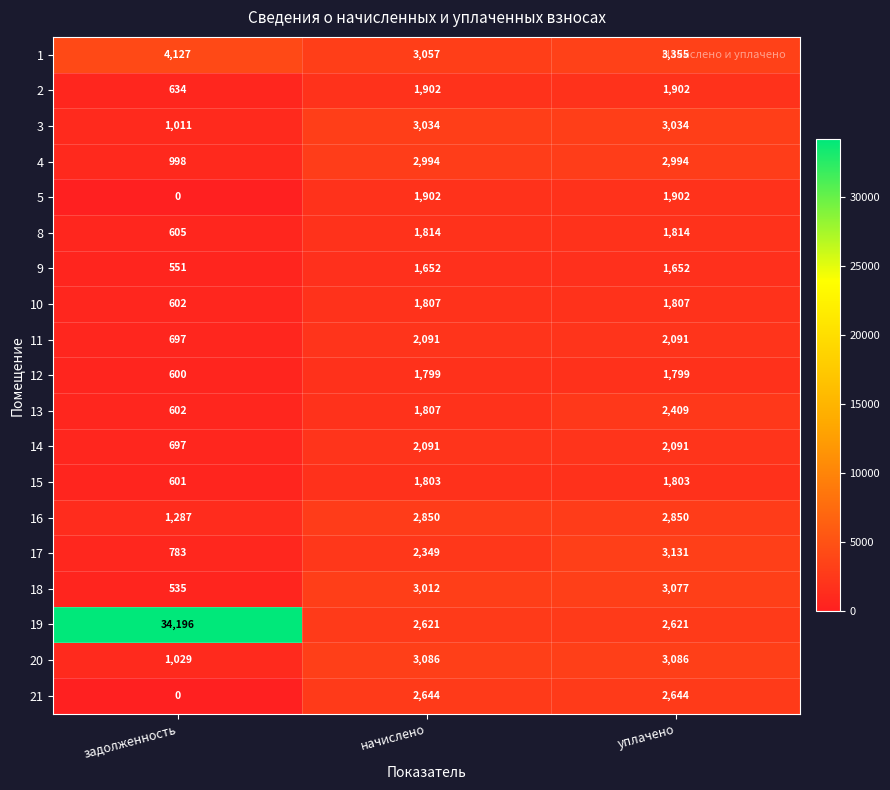

The 3 series shows 3034 at уплачено. True or false?

True